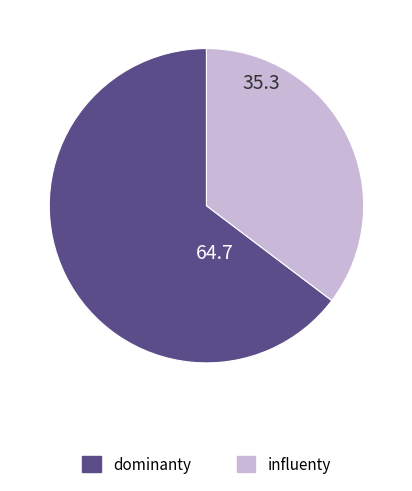

Is there a majority slice in this chart?

Yes